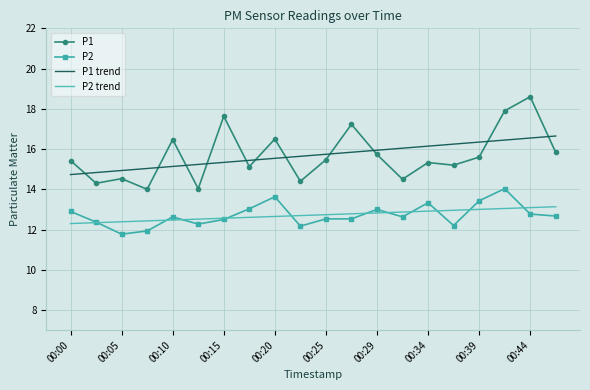

True or false: P2 trend and P1 cross at least once.

False